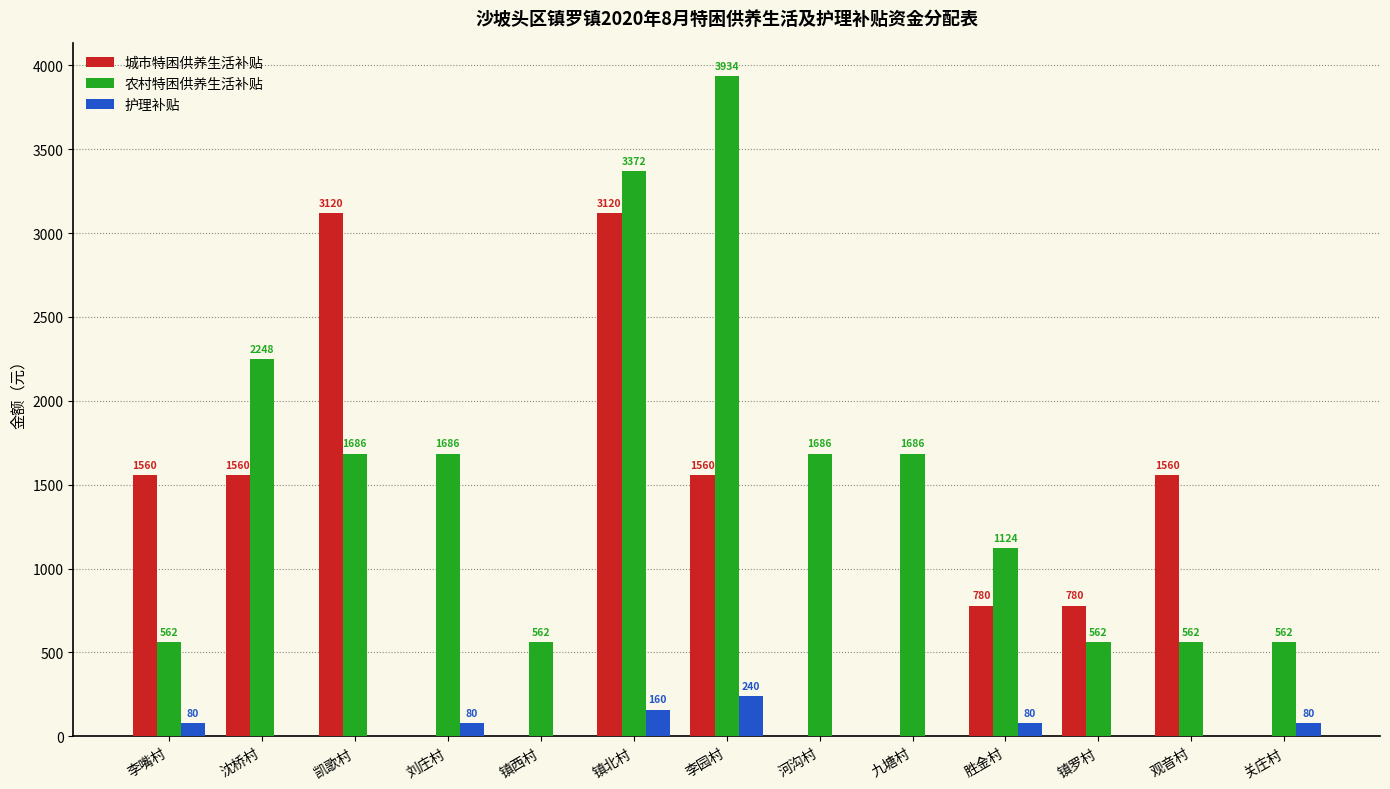

Between 凯歌村 and 胜金村, which series saw the biggest shift?

城市特困供养生活补贴